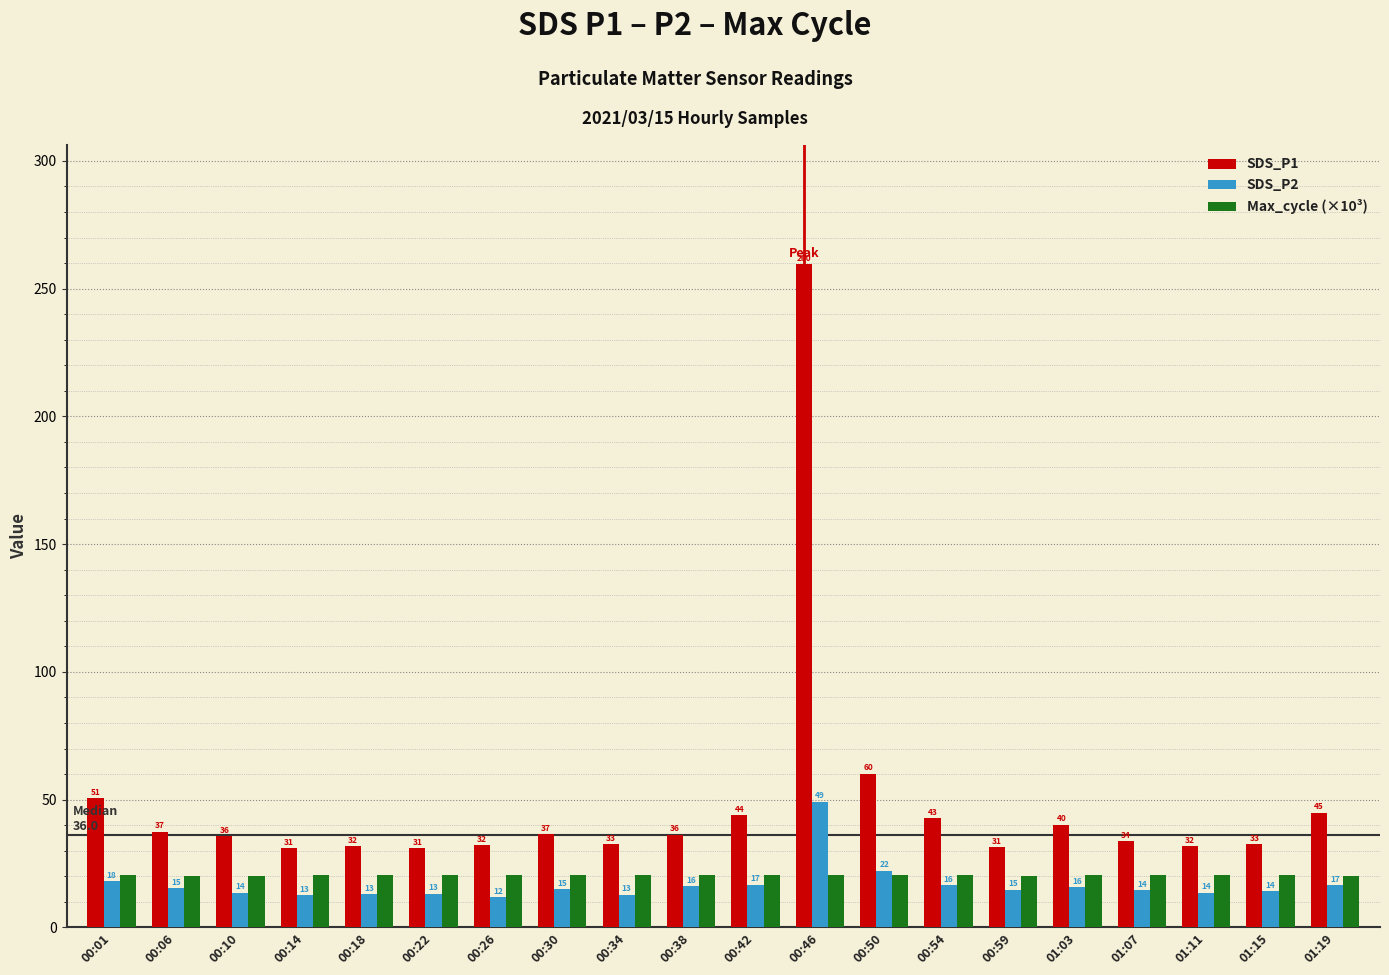

At which label does SDS_P2 reach its minimum?

00:26